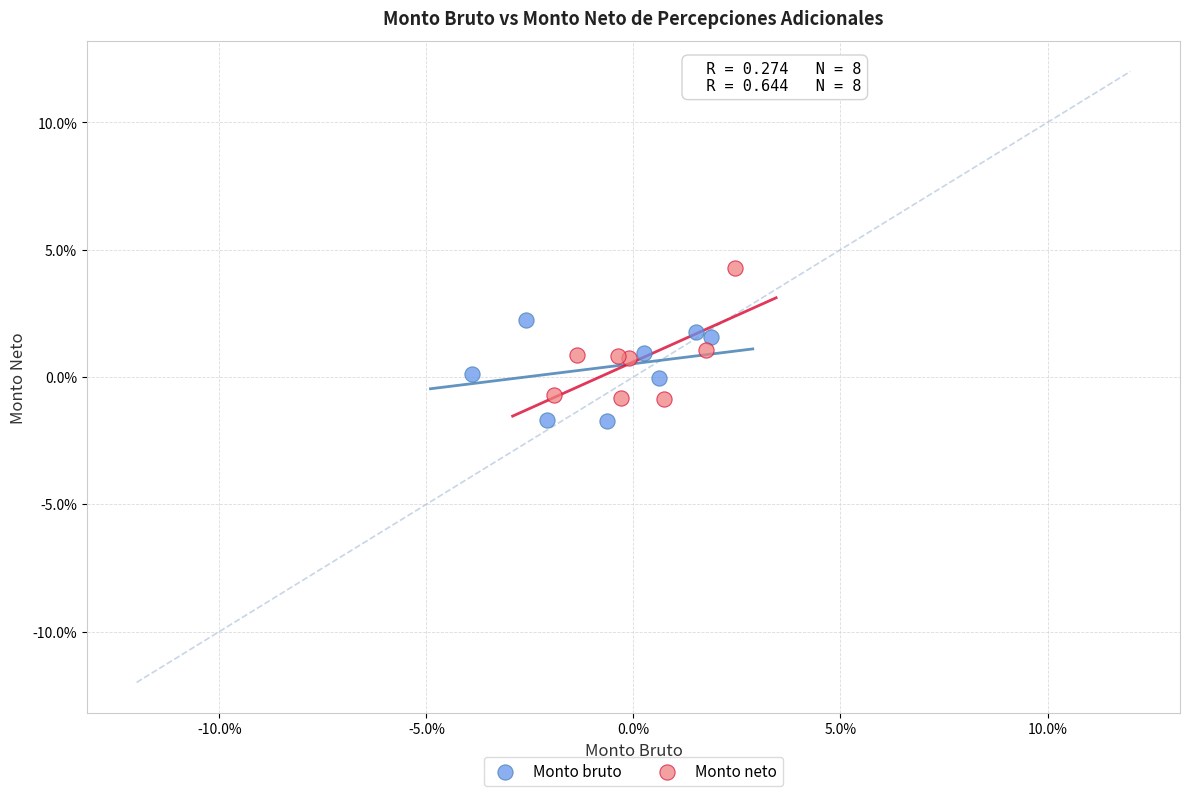

Which series reaches the maximum Y coordinate?

Monto neto